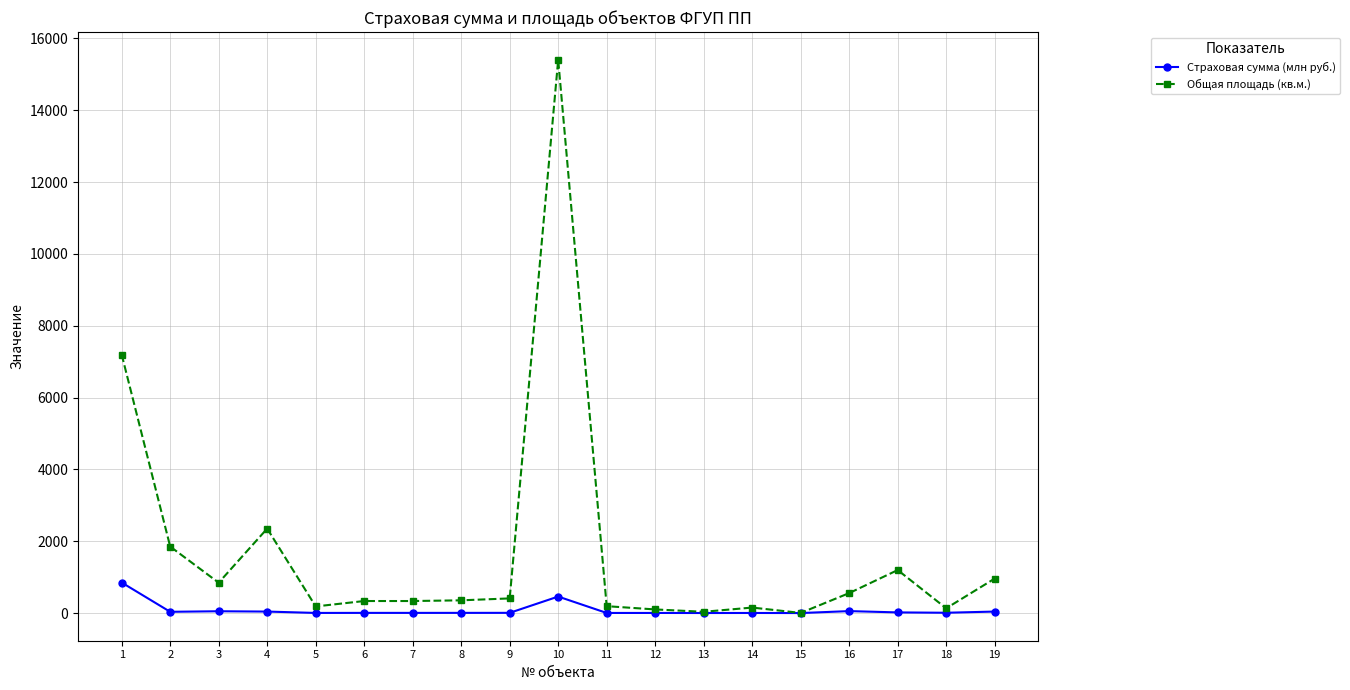

List the series in order of their peak value, highest first.

Общая площадь (кв.м.), Страховая сумма (млн руб.)